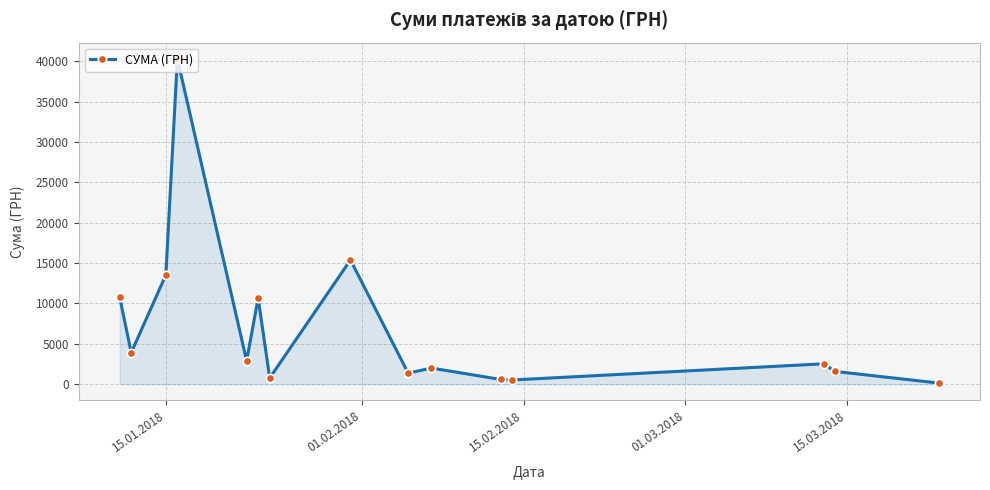

What is the average value?

7133.2